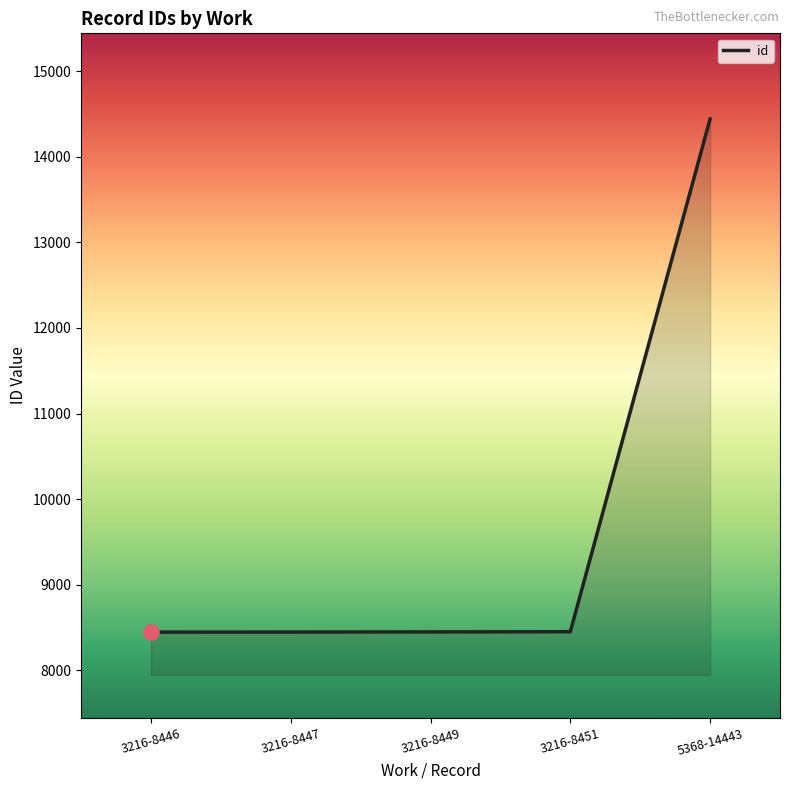

What is the change in value from 3216-8446 to 3216-8449?

+3